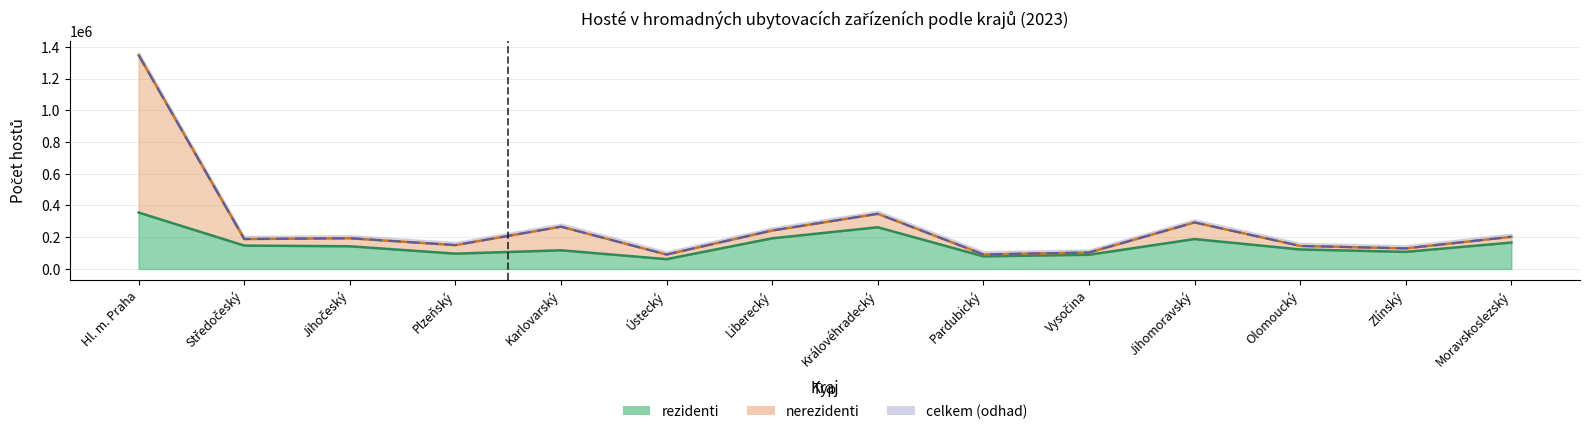

At which category does celkem reach its first local peak?

Jihočeský